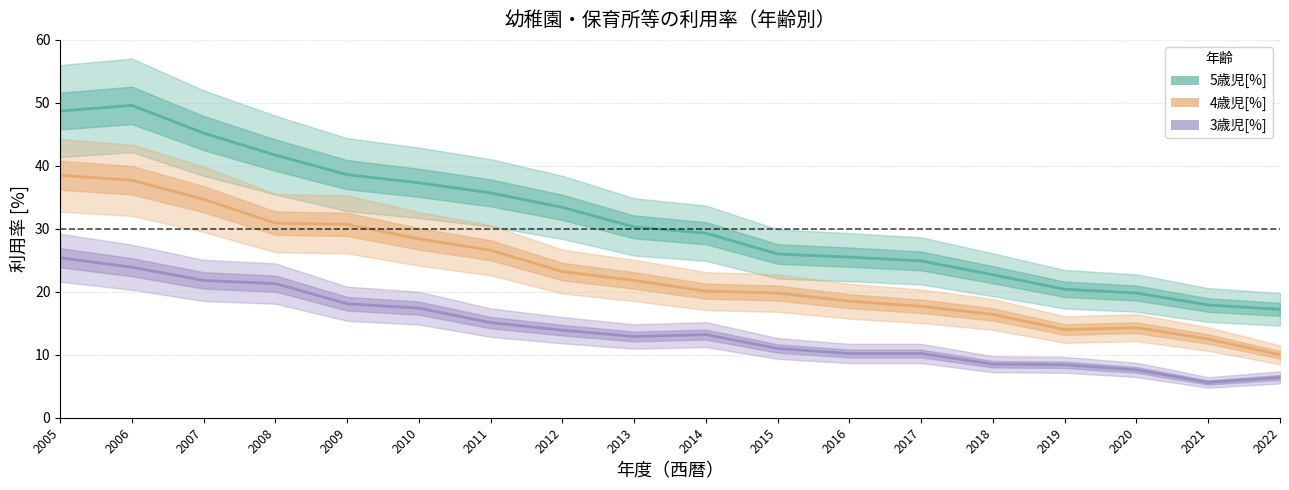

Where is the first local maximum for 5歳児[%]?

2006